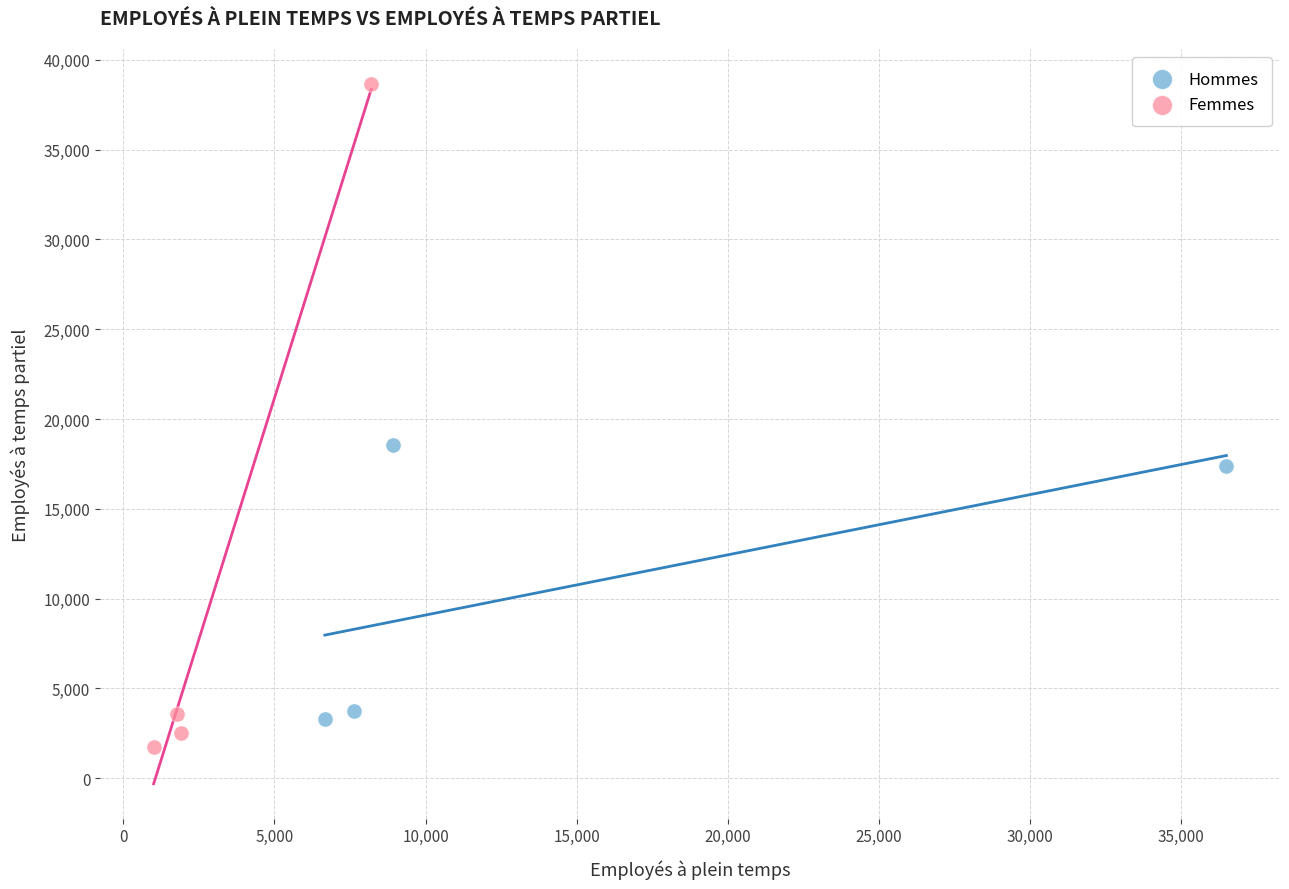

Which series has the widest spread of Y values?

Femmes